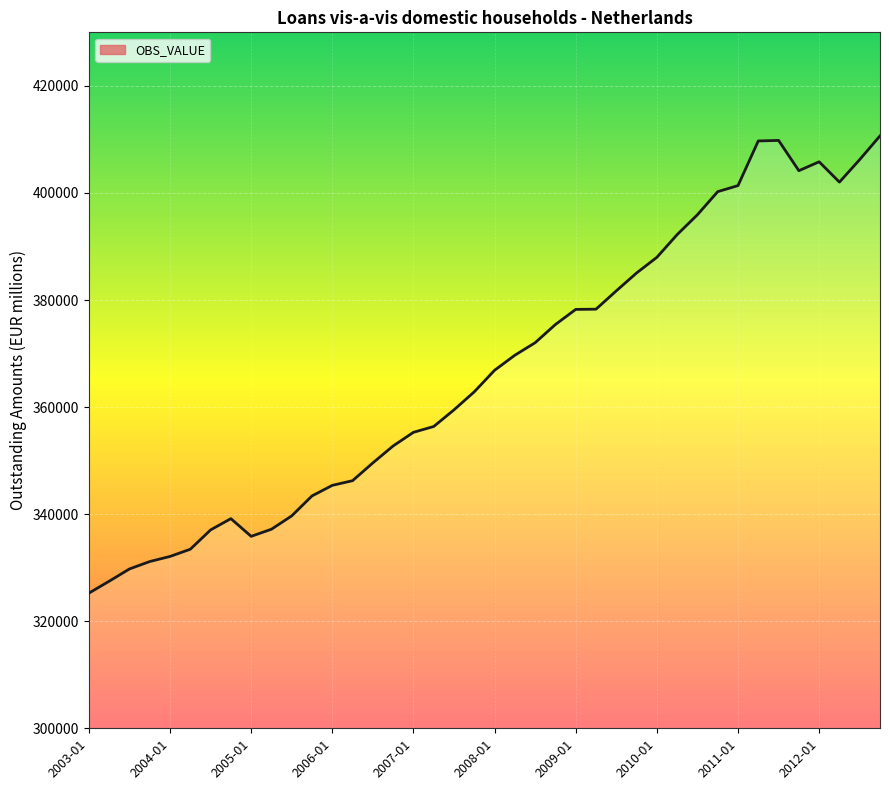

What is the difference between the maximum and minimum values?

85414